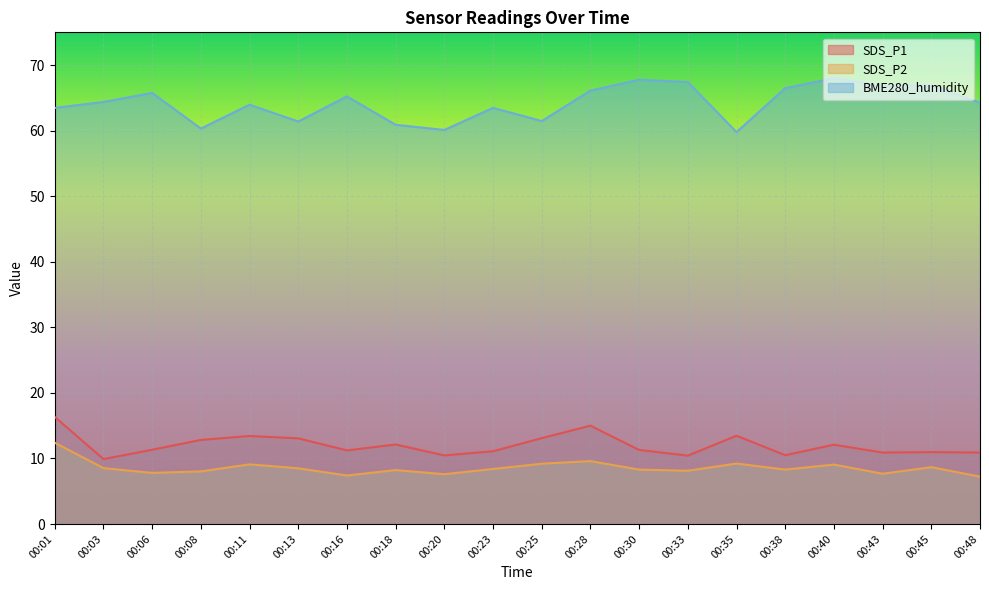

At which label does SDS_P1 first exceed 11?

00:01